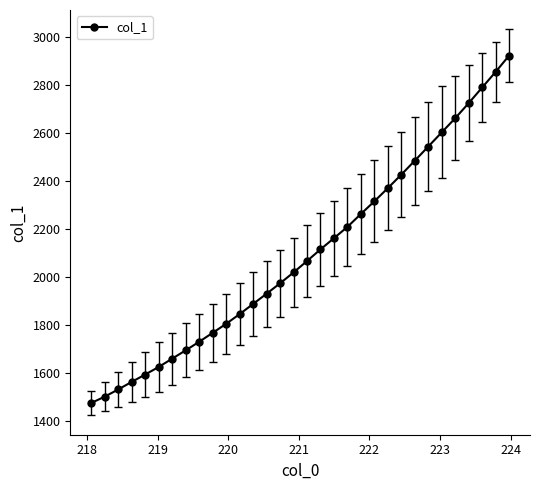

What is the value of the 30th point from the left?

2791.2